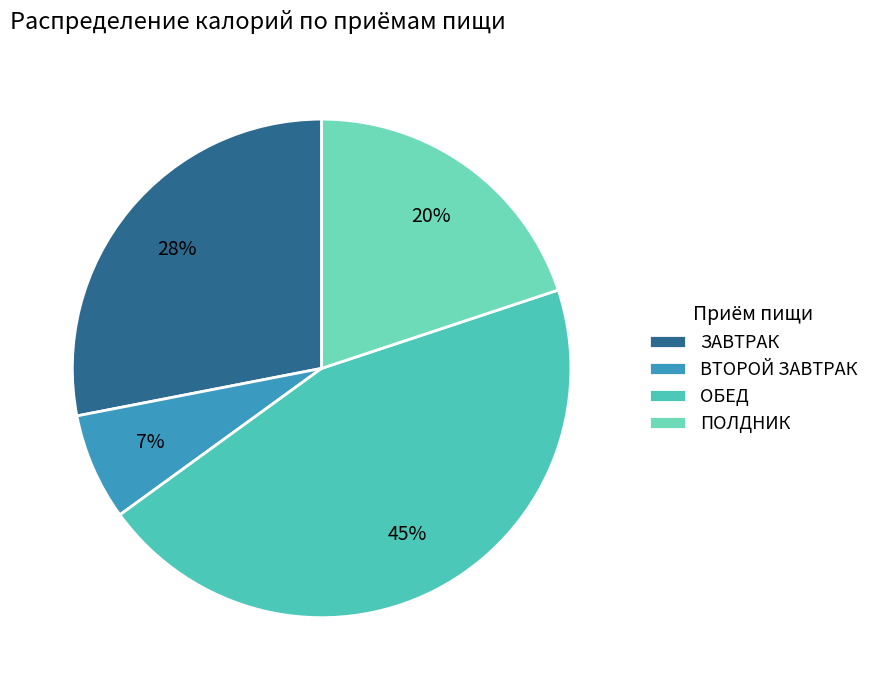

Which category has the smallest portion of the pie?

ВТОРОЙ ЗАВТРАК